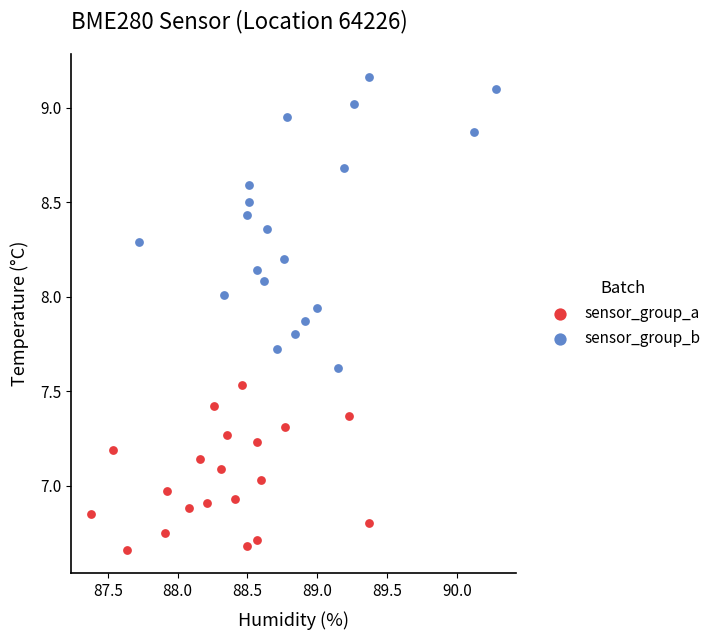

Which series reaches the maximum Y coordinate?

sensor_group_b